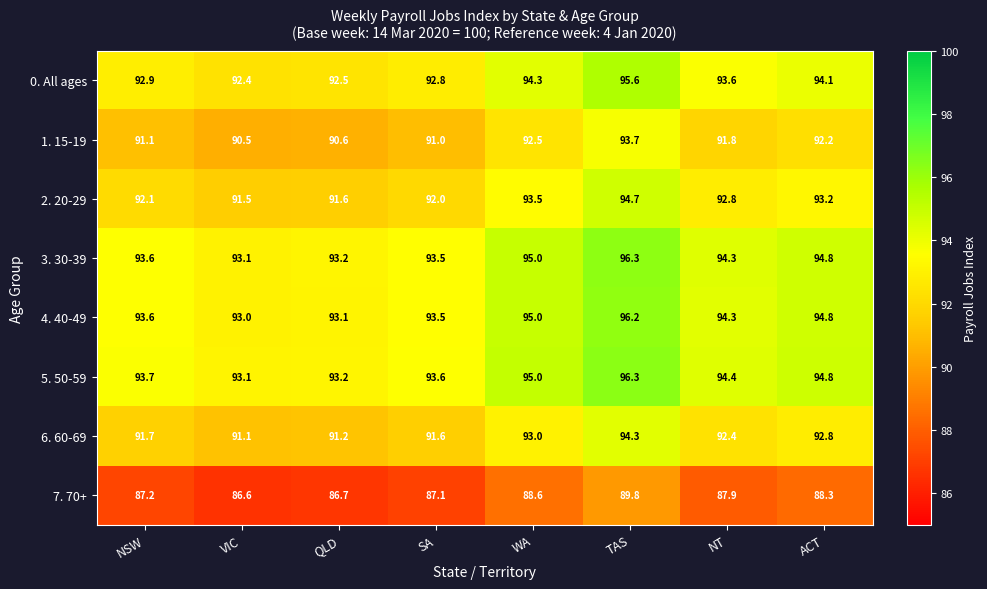

Is it true that 6. 60-69 equals 49.4 at NT?

False